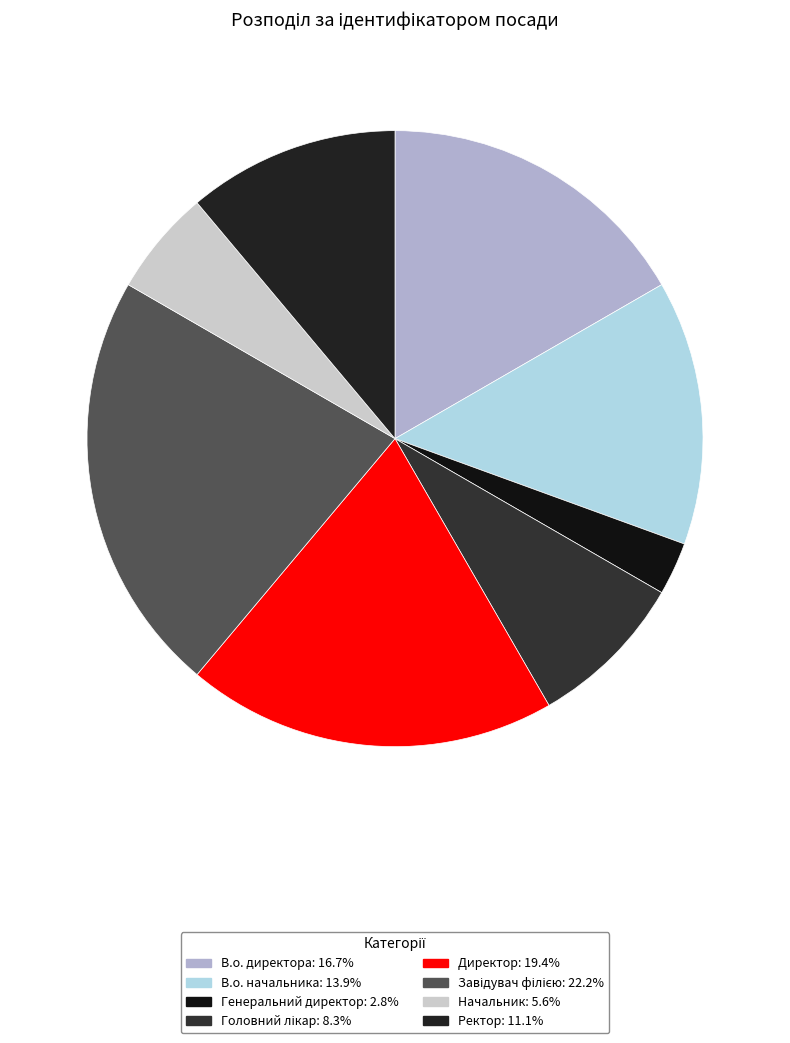

The В.о. директора slice represents 5% of the pie. True or false?

False